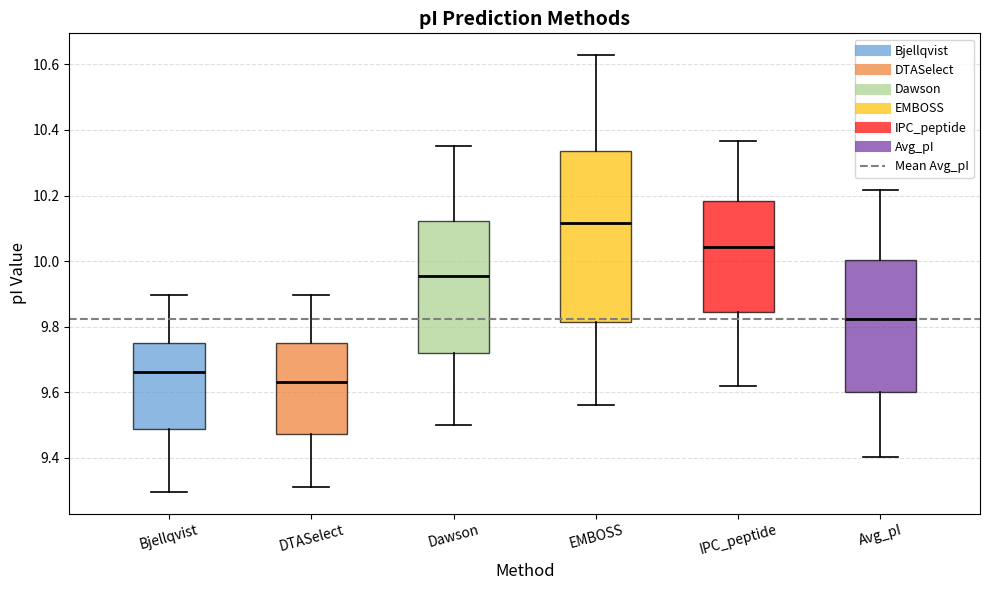

Which box's median line is the highest?

EMBOSS